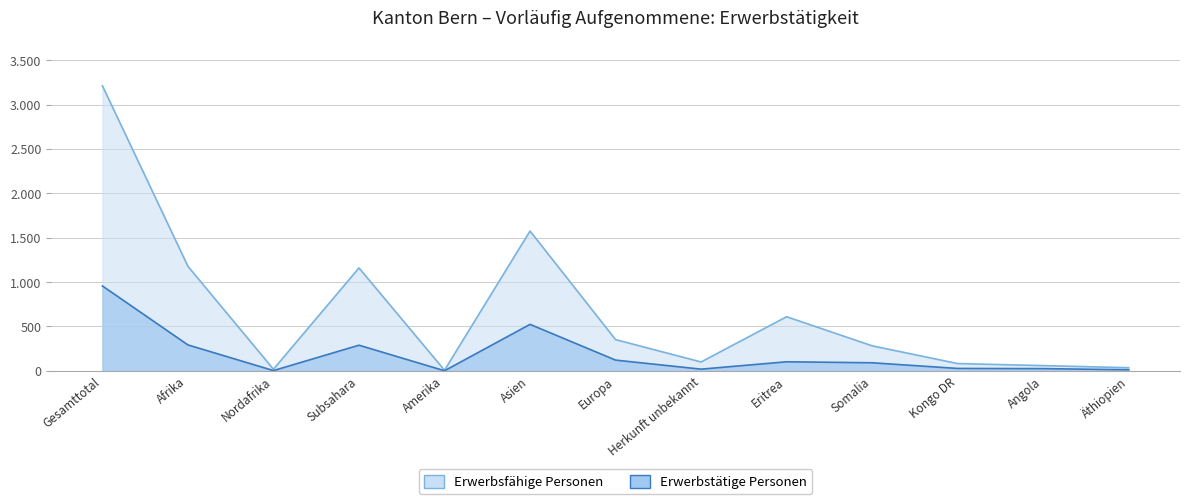

What is the label of the 2nd point from the right?

Angola